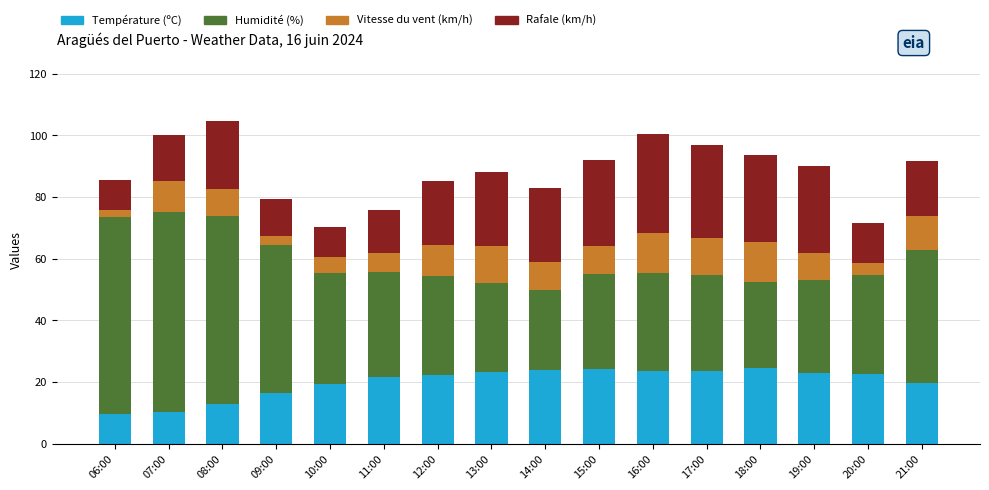

True or false: Température (ºC) has a value of 6.5 at 13:00.

False